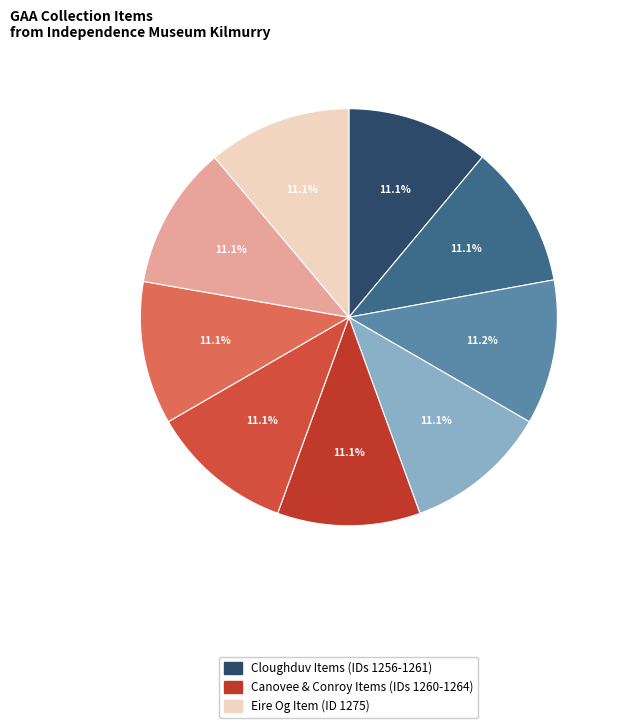

How many segments does this pie chart have?

9